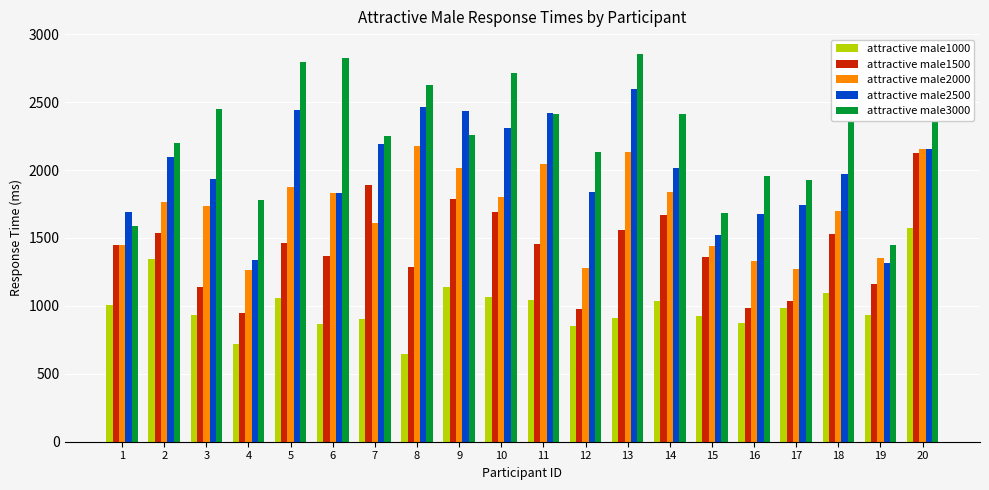

List the series in order of their overall mean, highest first.

attractive male3000, attractive male2500, attractive male2000, attractive male1500, attractive male1000